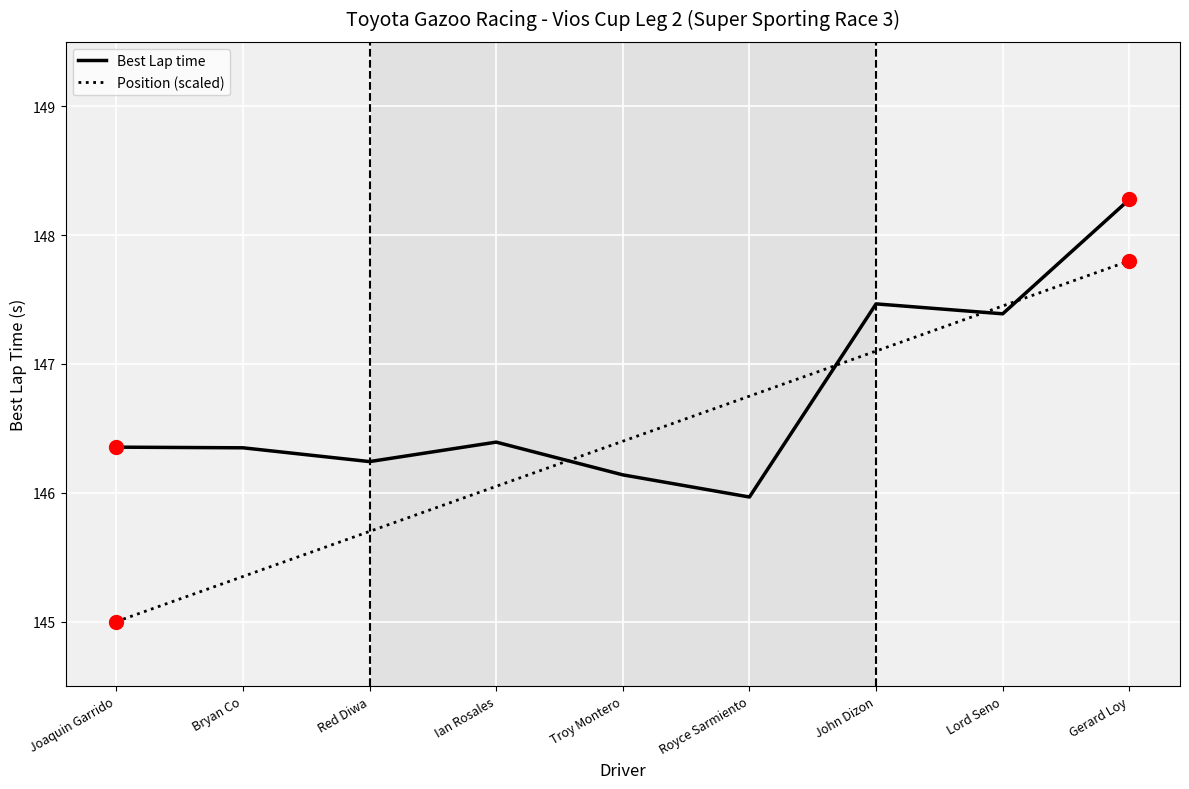

What is the sum of the Position (scaled) values at Bryan Co and Troy Montero?

291.8